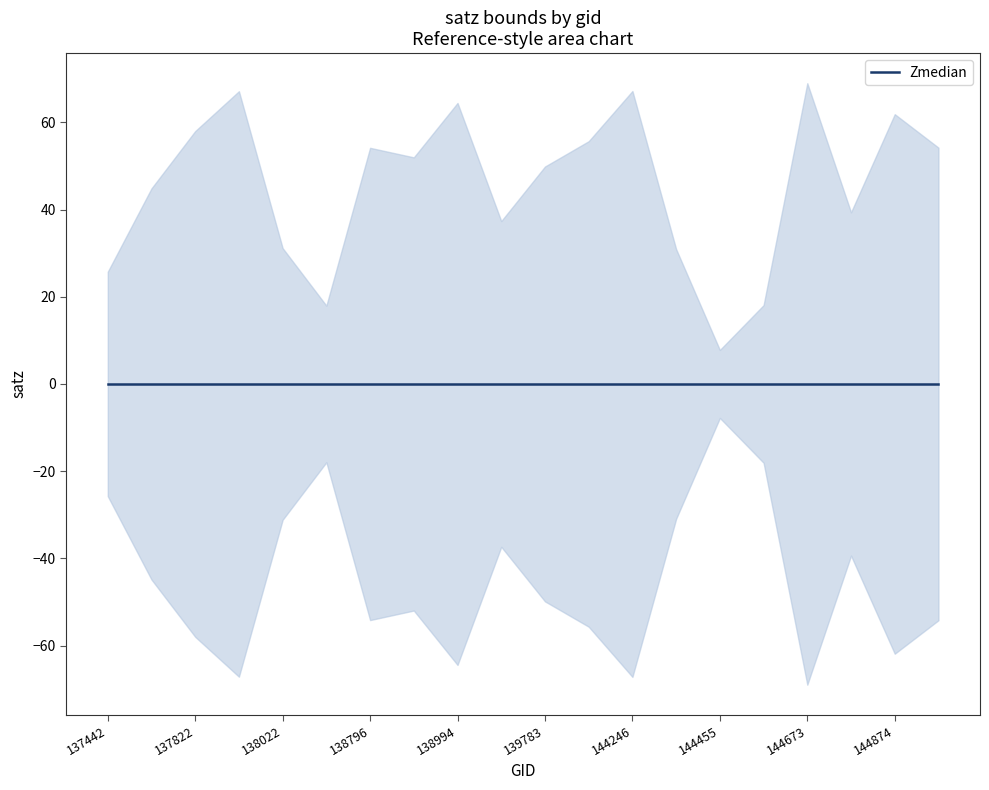

Does the chart have visible grid lines?

No